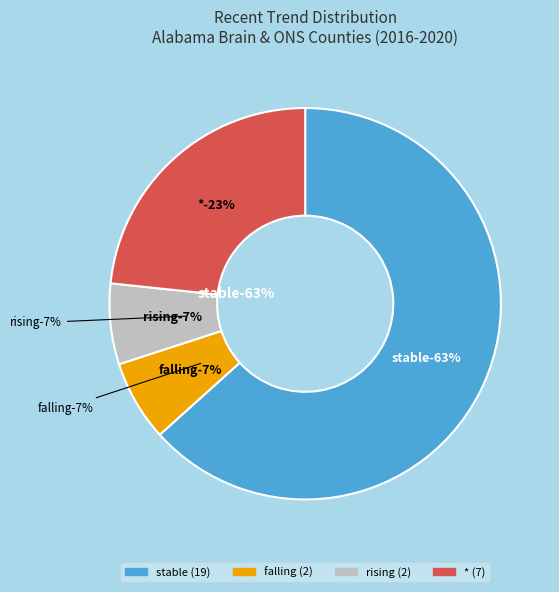

True or false: stable accounts for 63% of the total.

True